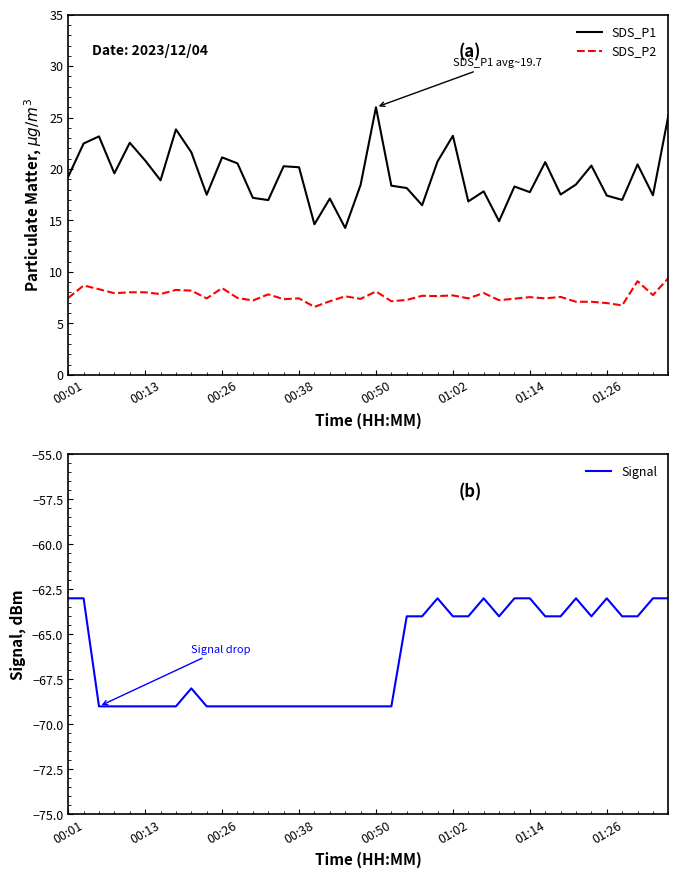

True or false: SDS_P2 has a value of 7.5 at 01:14.

True